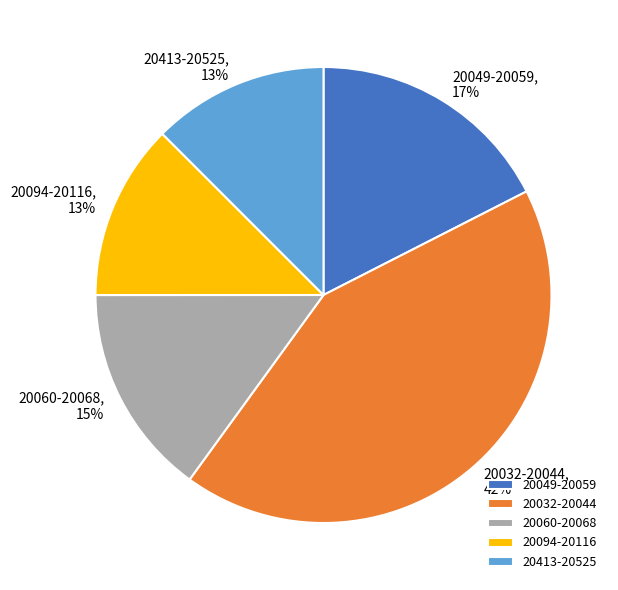

Combined, do 20413-20525 and 20032-20044 account for over 50%?

Yes